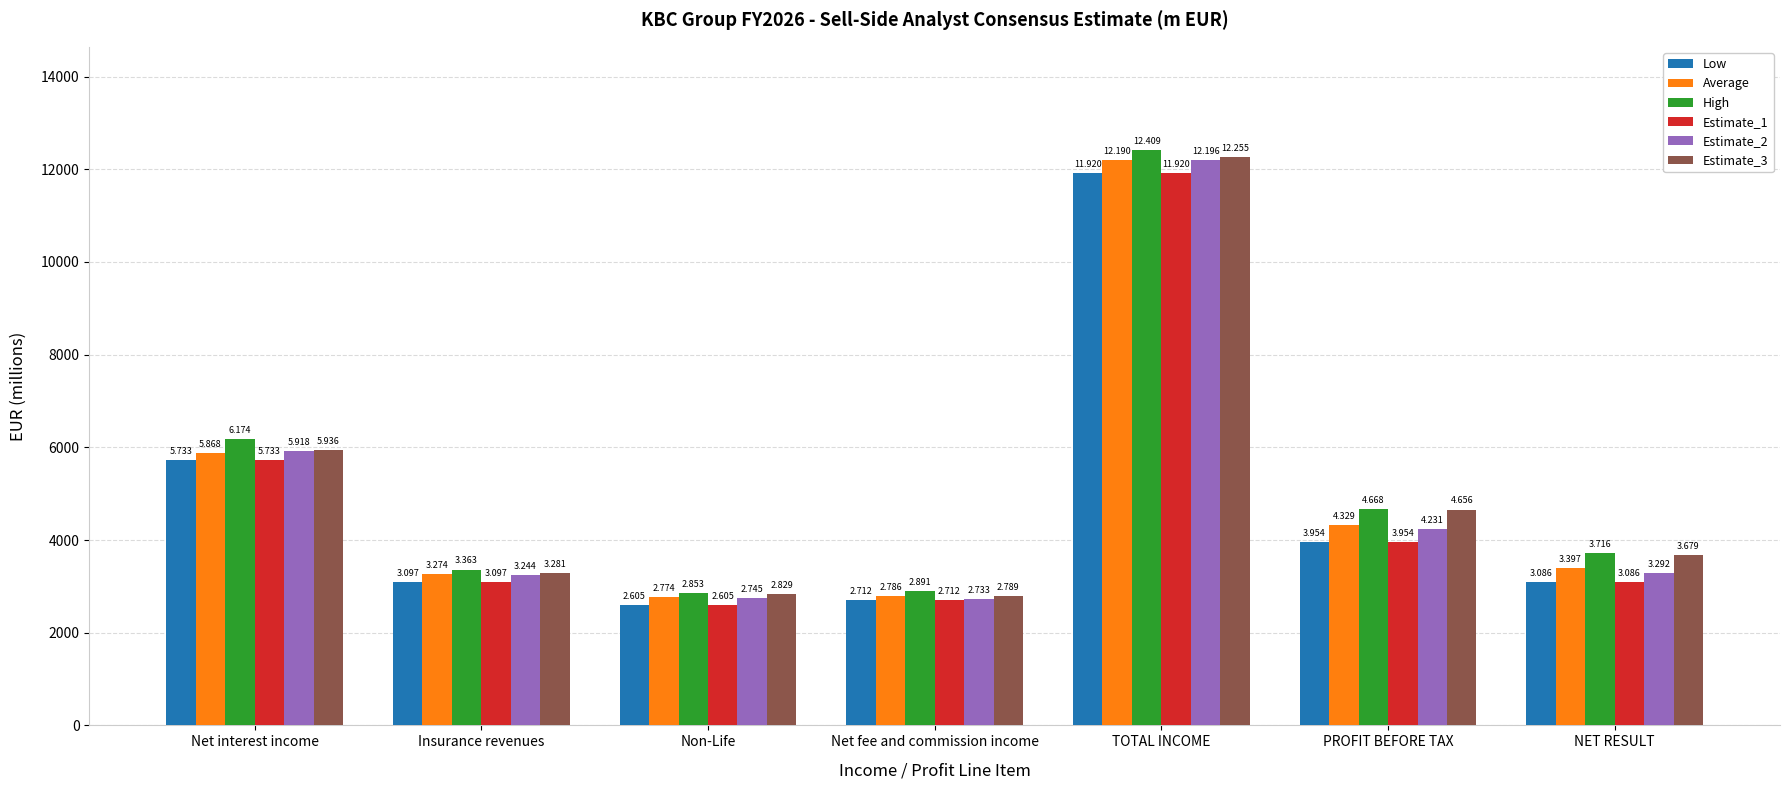

Does the chart contain stacked bars?

No